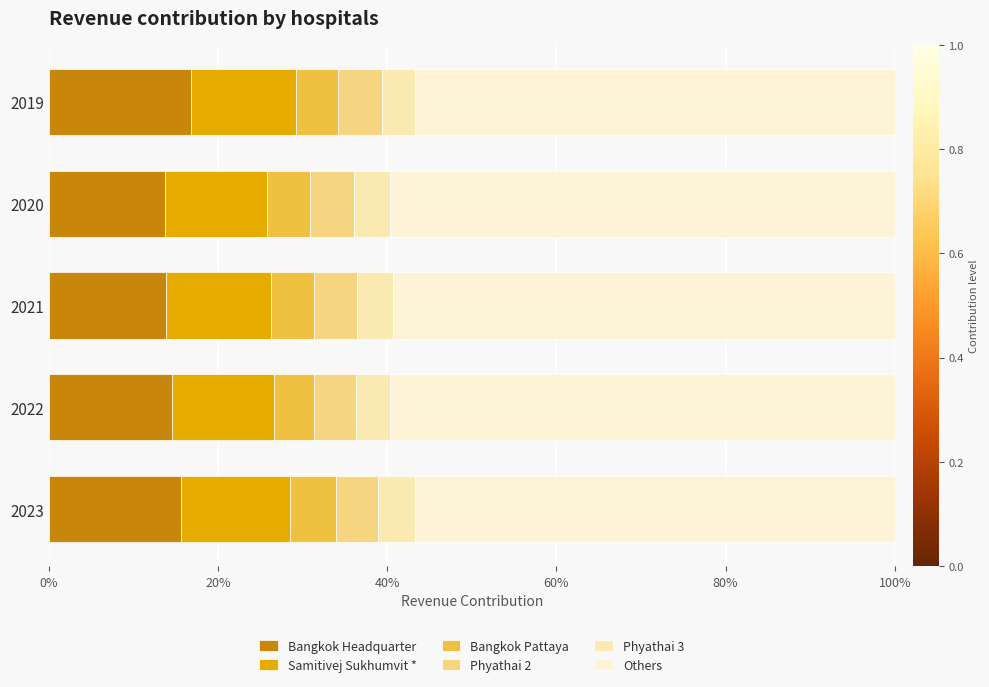

What are all the series names shown in the legend?

Bangkok Headquarter, Samitivej Sukhumvit *, Bangkok Pattaya, Phyathai 2, Phyathai 3, Others